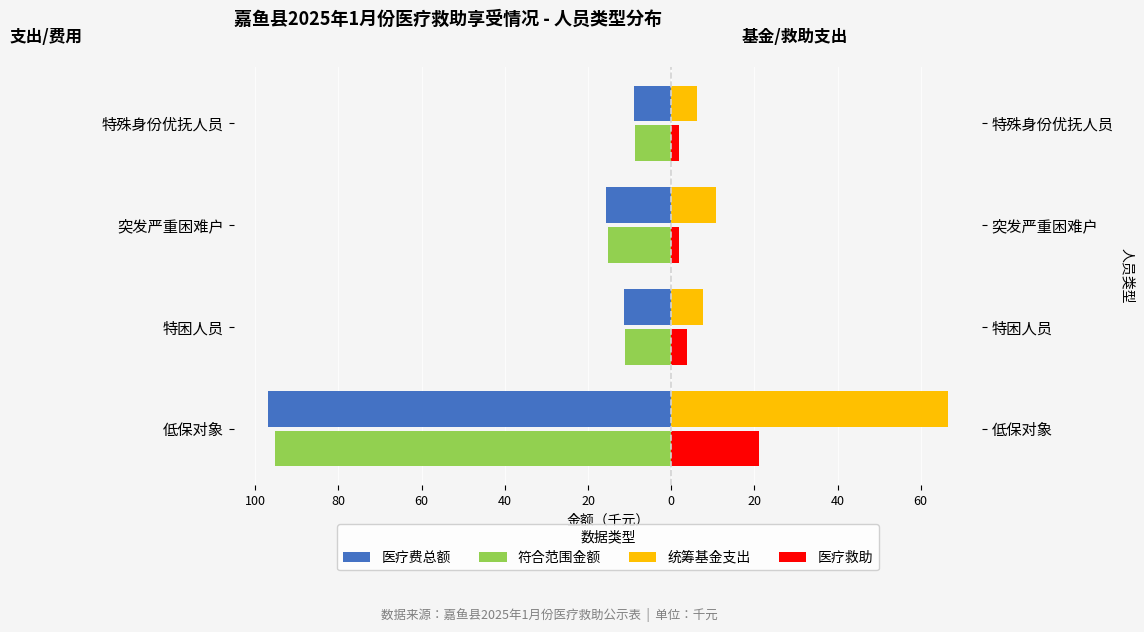

Reading left to right, transcribe all the data shown in this chart.

医疗费总额: -97.0	-11.4	-15.6	-8.9
符合范围金额: -95.2	-11.1	-15.3	-8.8
统筹基金支出: 66.6	7.6	10.7	6.2
医疗救助: 21.2	3.9	1.9	1.9